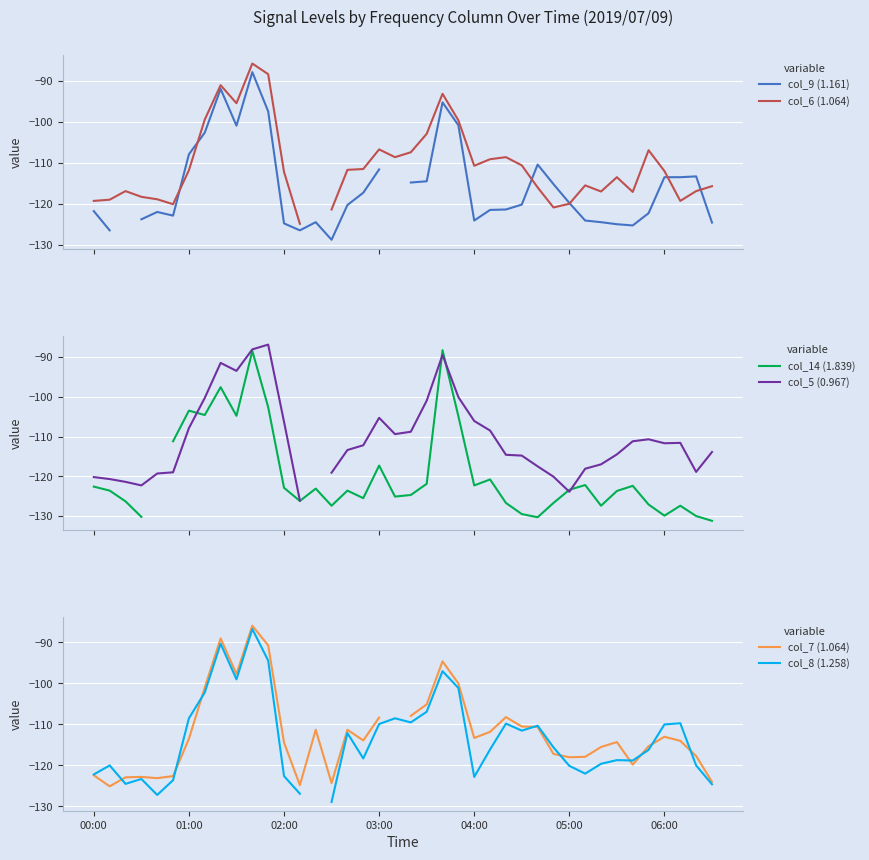

How many times do col_5 (0.967) and col_7 (1.064) cross each other?

14